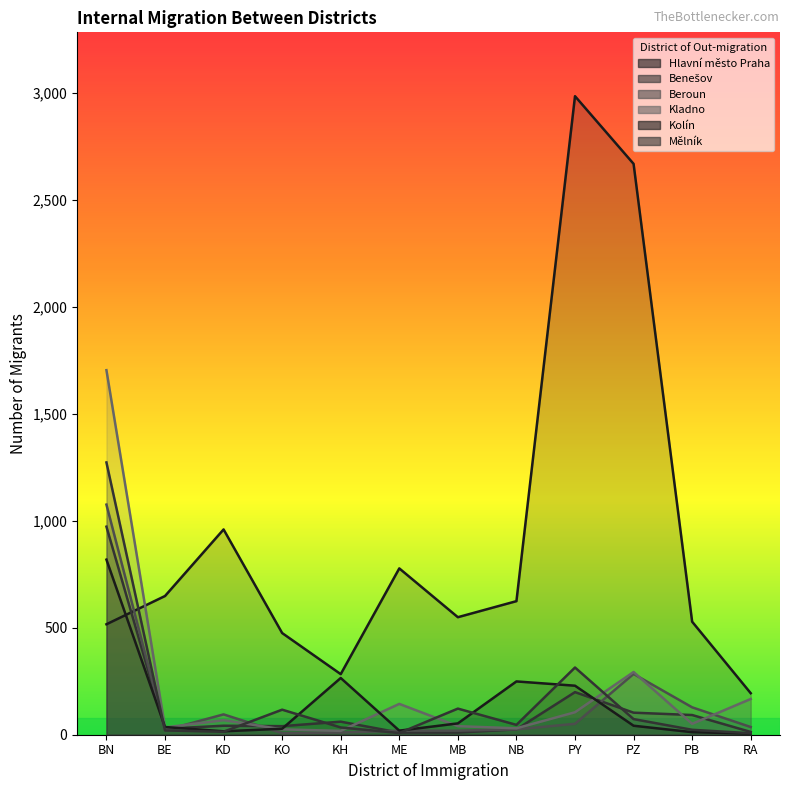

How many interior local peaks does the Mělník series have?

3